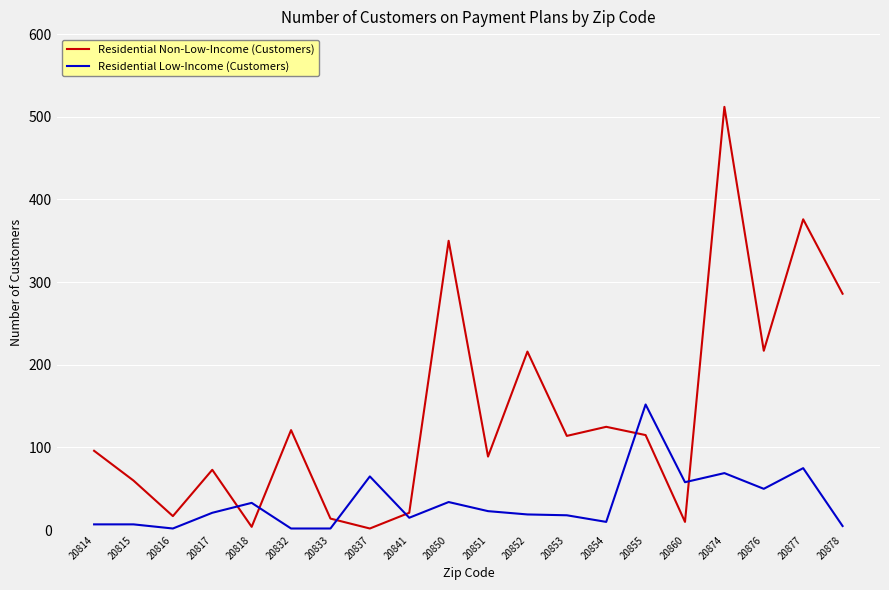

The Residential Non-Low-Income (Customers) series shows 206 at 20855. True or false?

False